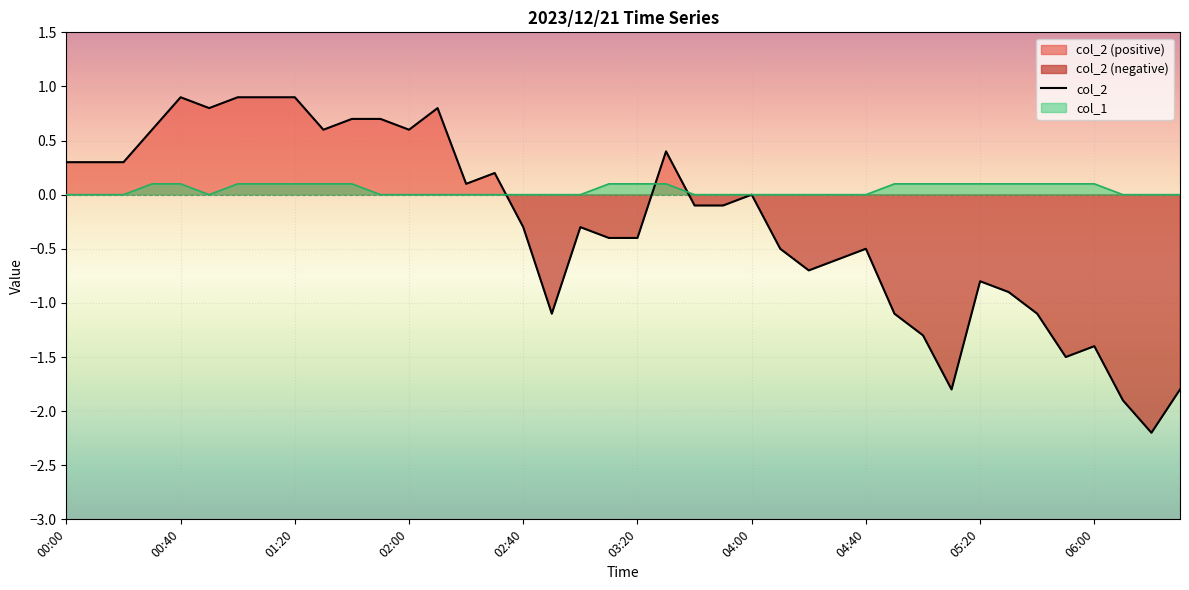

How many lines are shown in the chart?

1